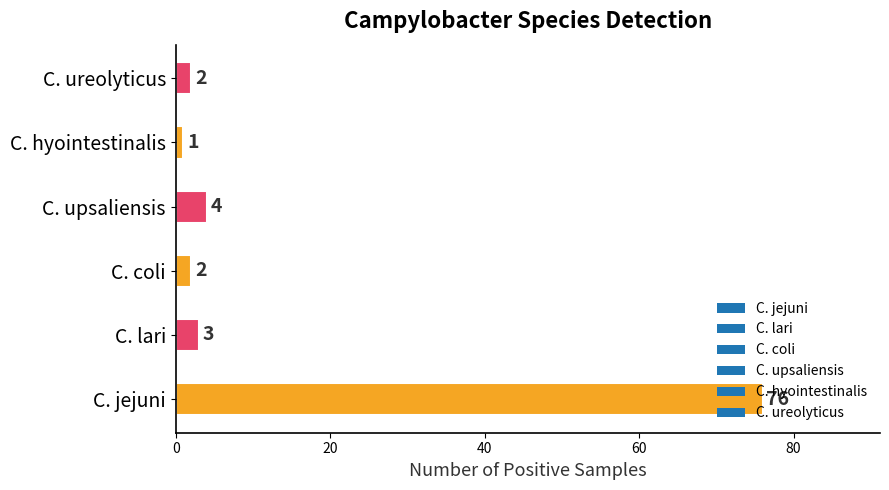

Approximately how many times larger is the value at C. jejuni compared to C. hyointestinalis?

76.0